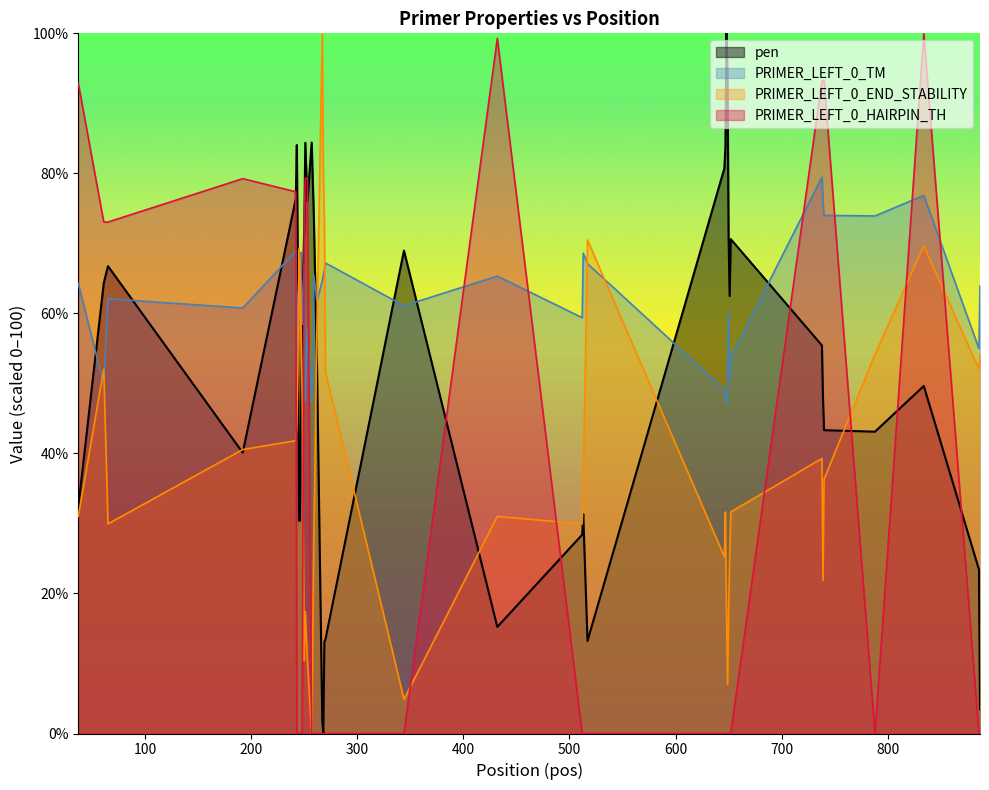

What is the value of the PRIMER_LEFT_0_TM point at the 29th from the left?

47.1